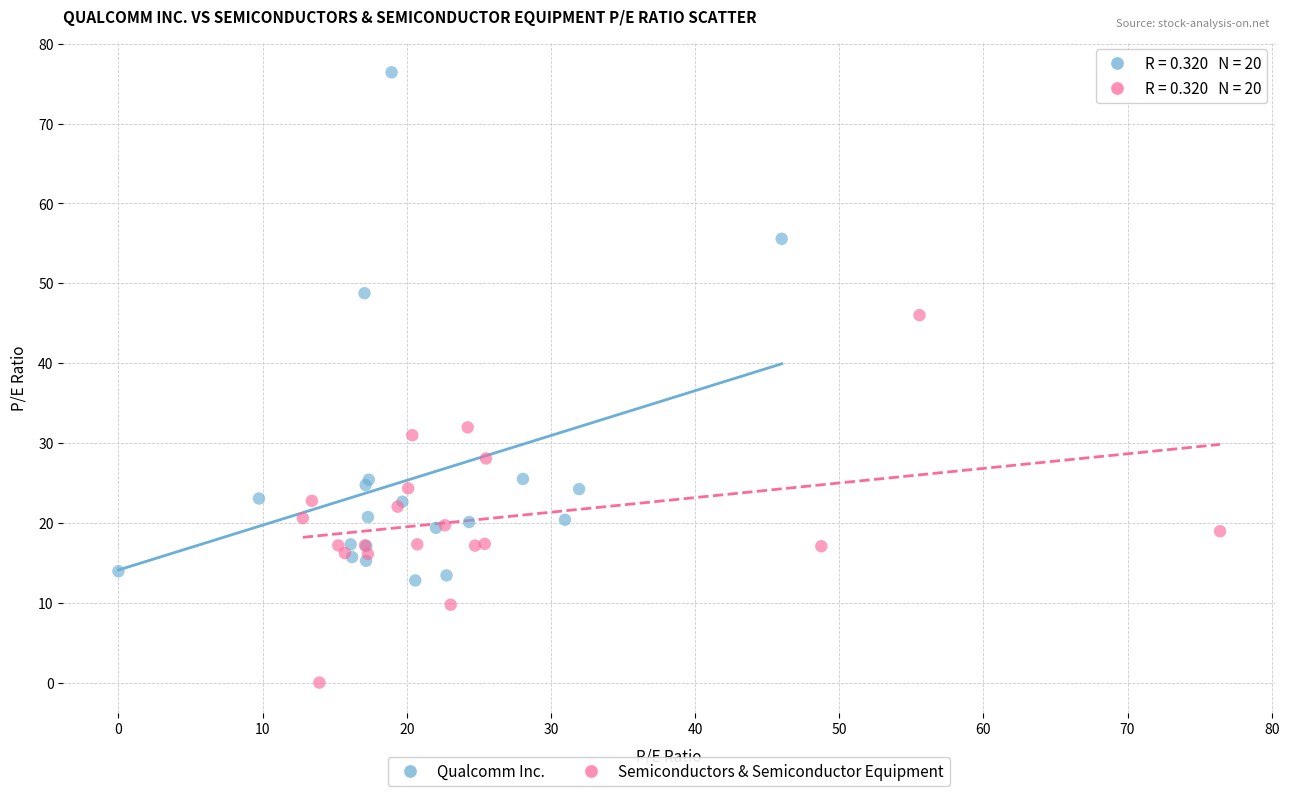

Which series reaches the minimum Y coordinate?

Semiconductors & Semiconductor Equipment